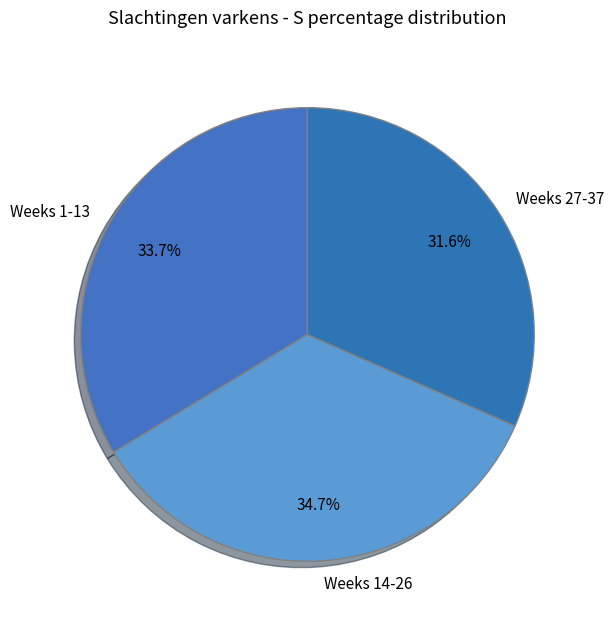

Do Weeks 27-37 and Weeks 14-26 together represent more than half of the pie?

Yes